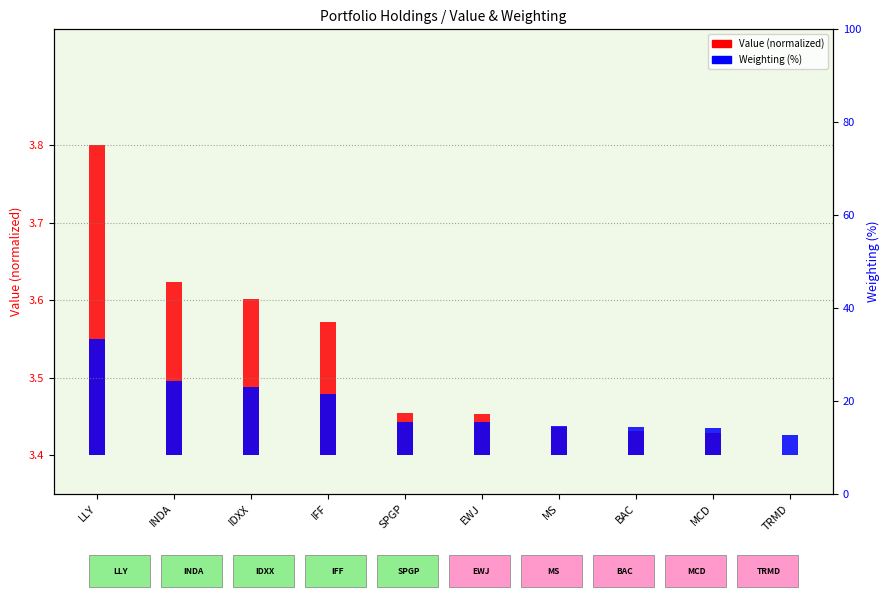

What position from the right is IDXX?

8